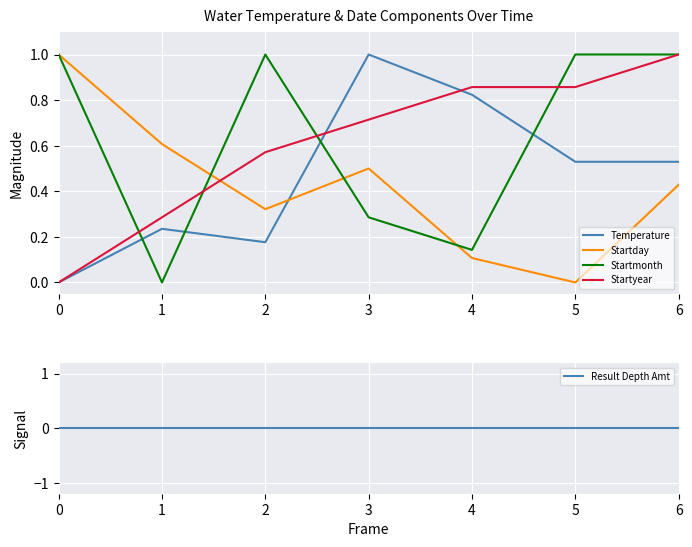

At which category does the chart reach its peak across all series?

3